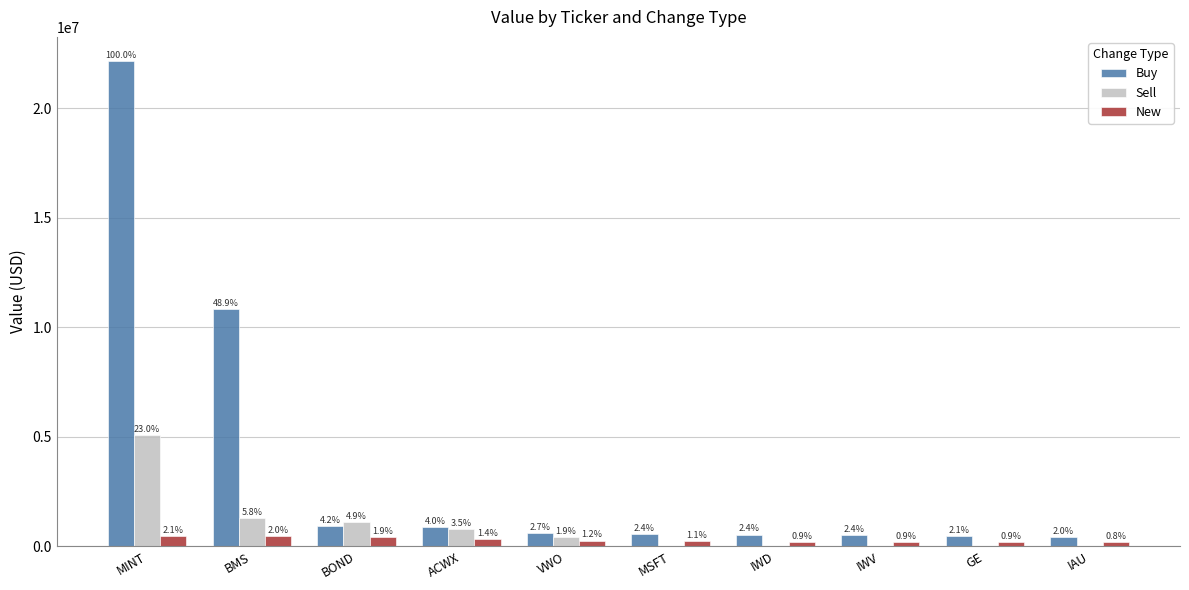

Which series has the widest spread of values?

Buy